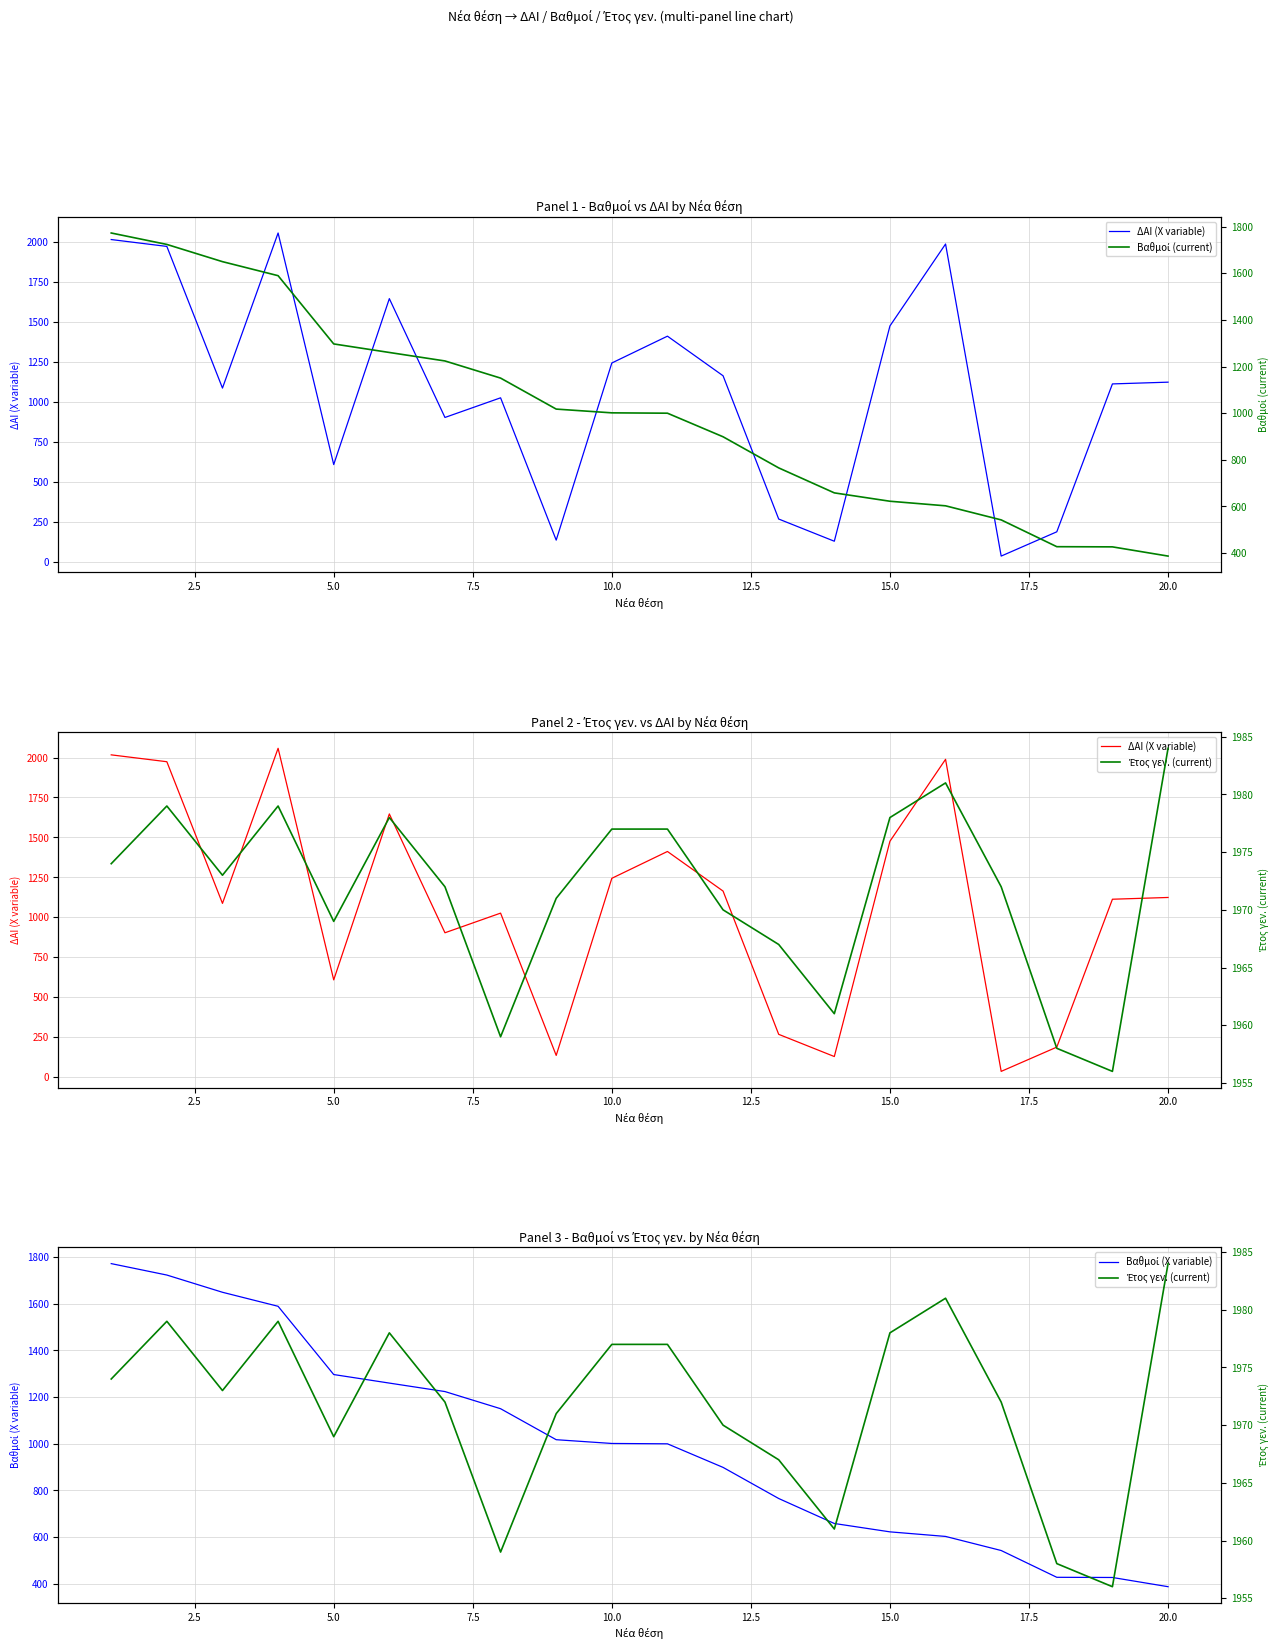

How many data points in Βαθμοί (current) are above 1001?

10